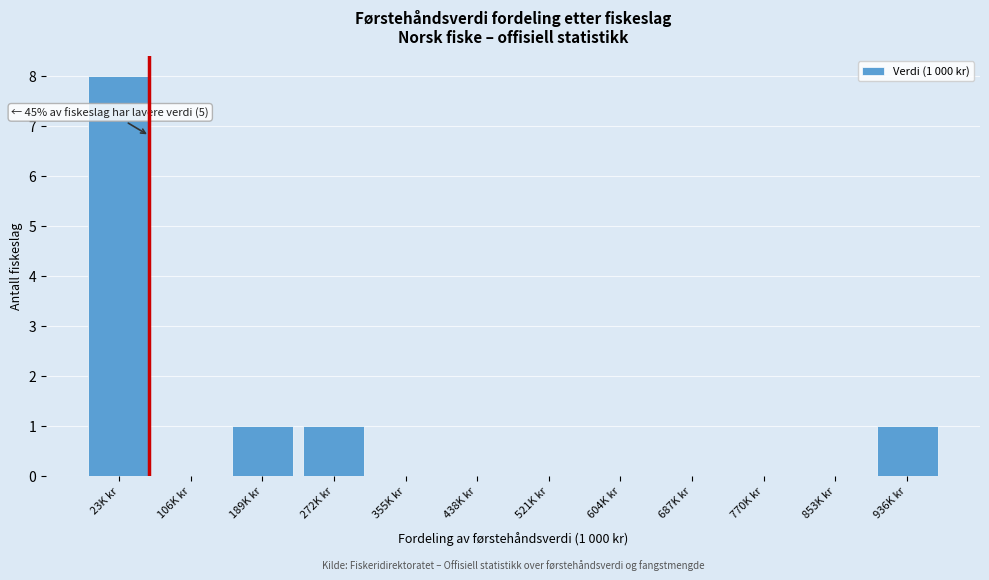

Reading right to left, list all the values displayed in this chart.

936K kr=1	853K kr=0	770K kr=0	687K kr=0	604K kr=0	521K kr=0	438K kr=0	355K kr=0	272K kr=1	189K kr=1	106K kr=0	23K kr=8